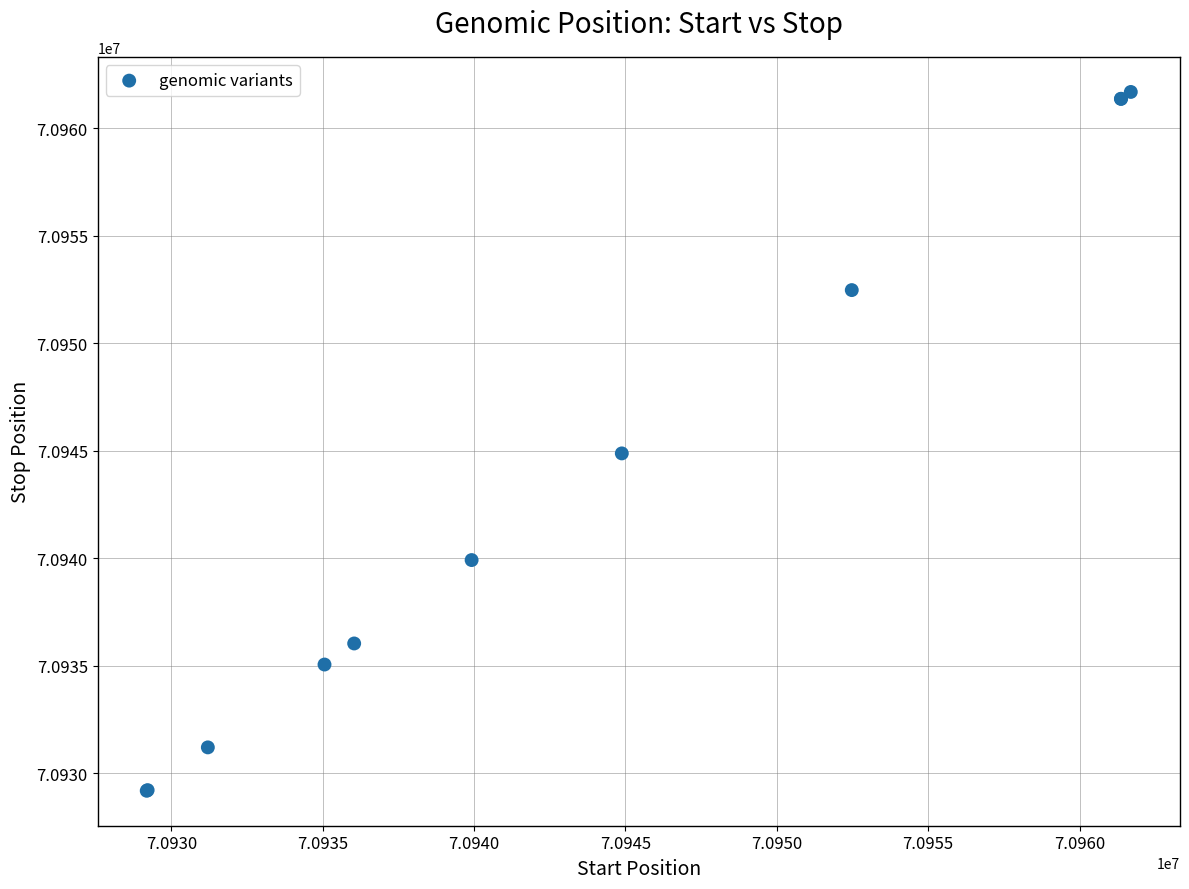

What Y value in the scatter plot is closest to 70945440?

70944880